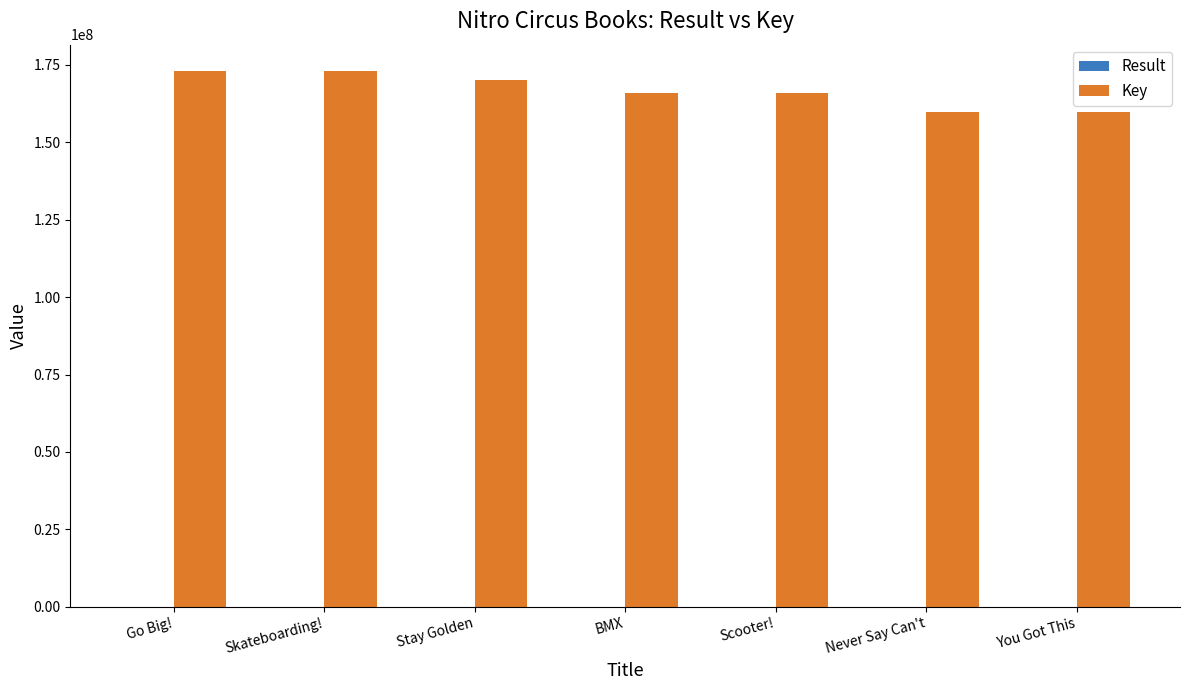

What is the difference between the Key values at You Got This and Go Big!?

13173715